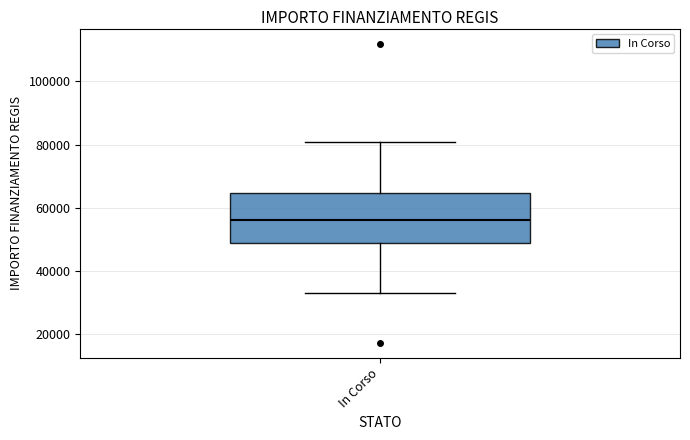

Where does the lower whisker of the box for In Corso end on the y-axis? The values are not printed on the chart, so give them approximately, as read against the axis.

32000